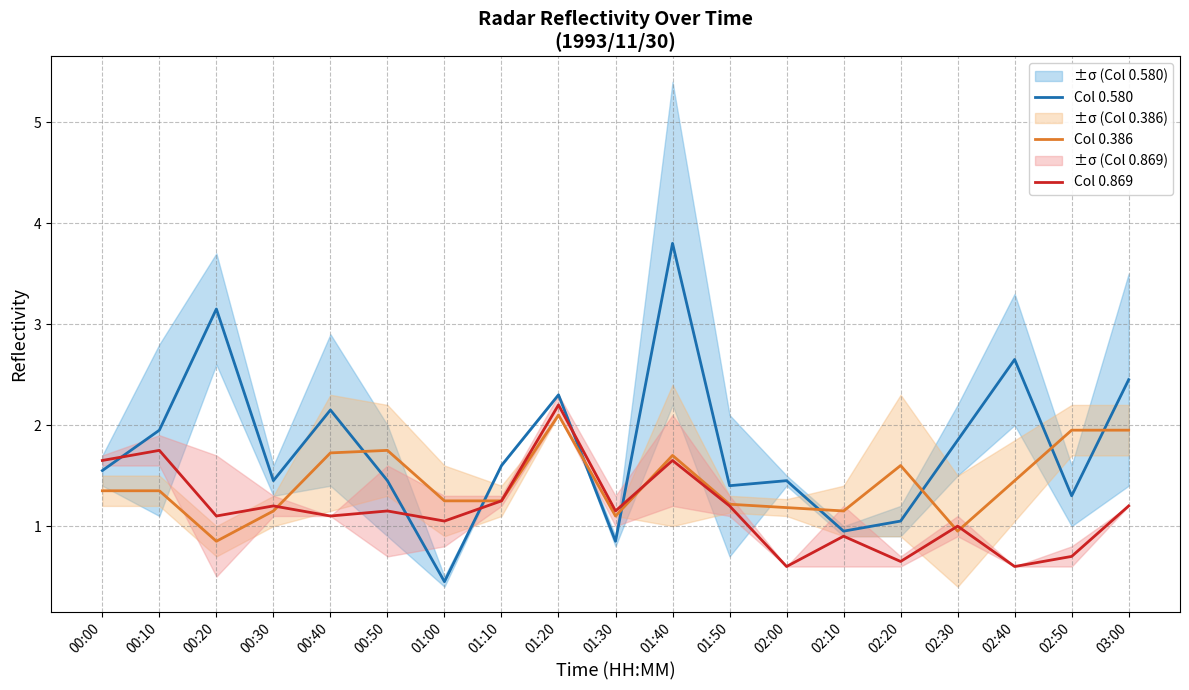

What are all the series names shown in the legend?

Col 0.580, Col 0.386, Col 0.869